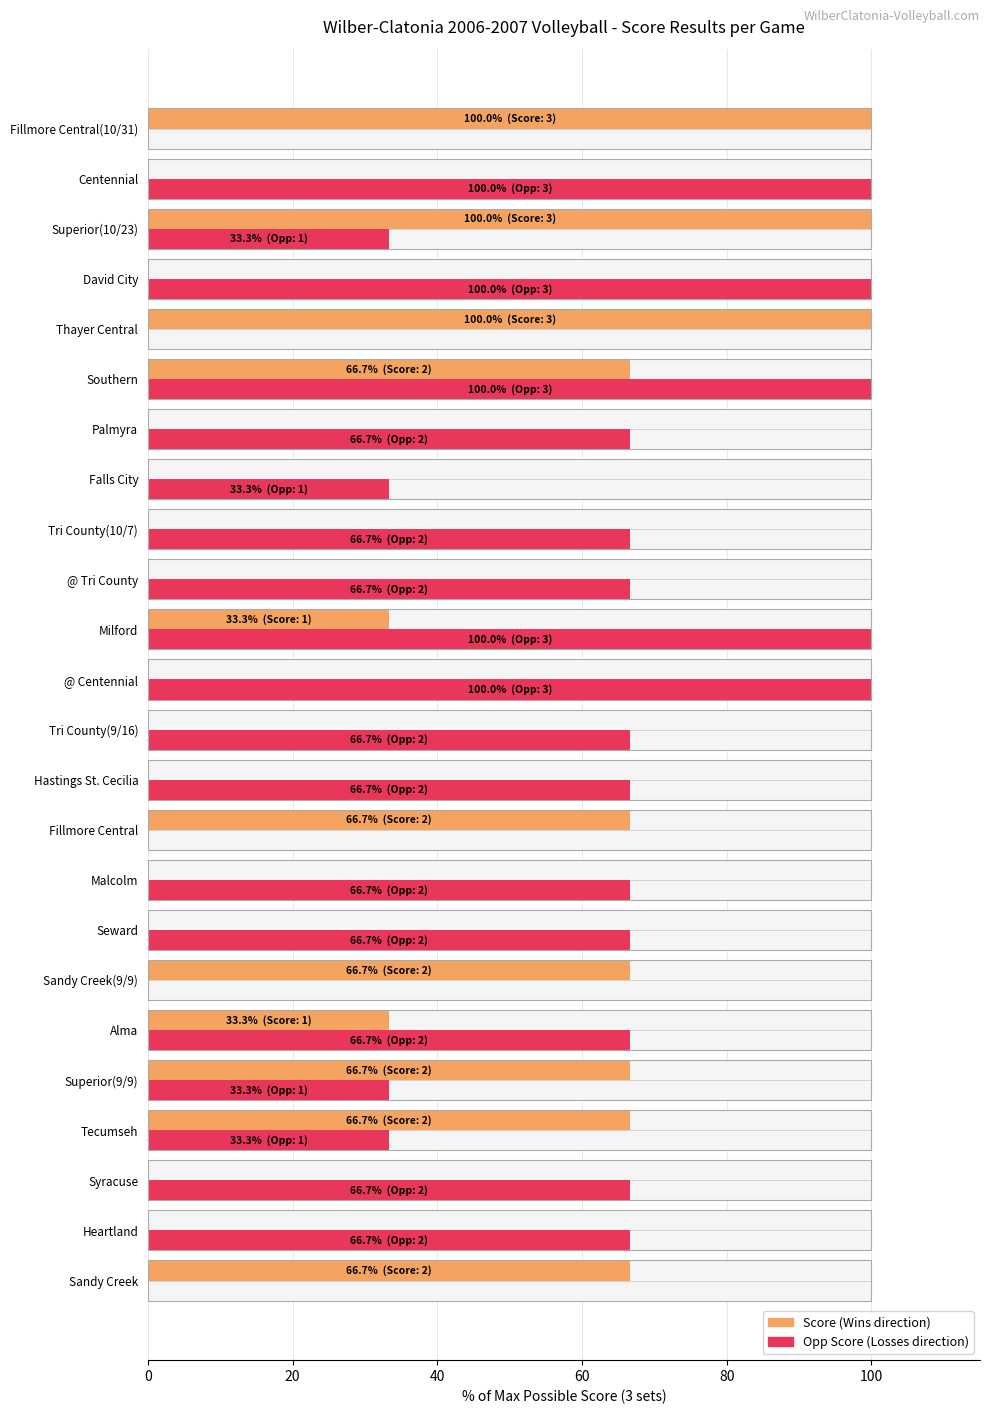

Reading left to right, what are all the values shown in this chart?

Wins (Score): 66.7	0.0	0.0	66.7	66.7	33.3	66.7	0.0	0.0	66.7	0.0	0.0	0.0	33.3	0.0	0.0	0.0	0.0	66.7	100.0	0.0	100.0	0.0	100.0
Losses (Opp Score): 0.0	66.7	66.7	33.3	33.3	66.7	0.0	66.7	66.7	0.0	66.7	66.7	100.0	100.0	66.7	66.7	33.3	66.7	100.0	0.0	100.0	33.3	100.0	0.0